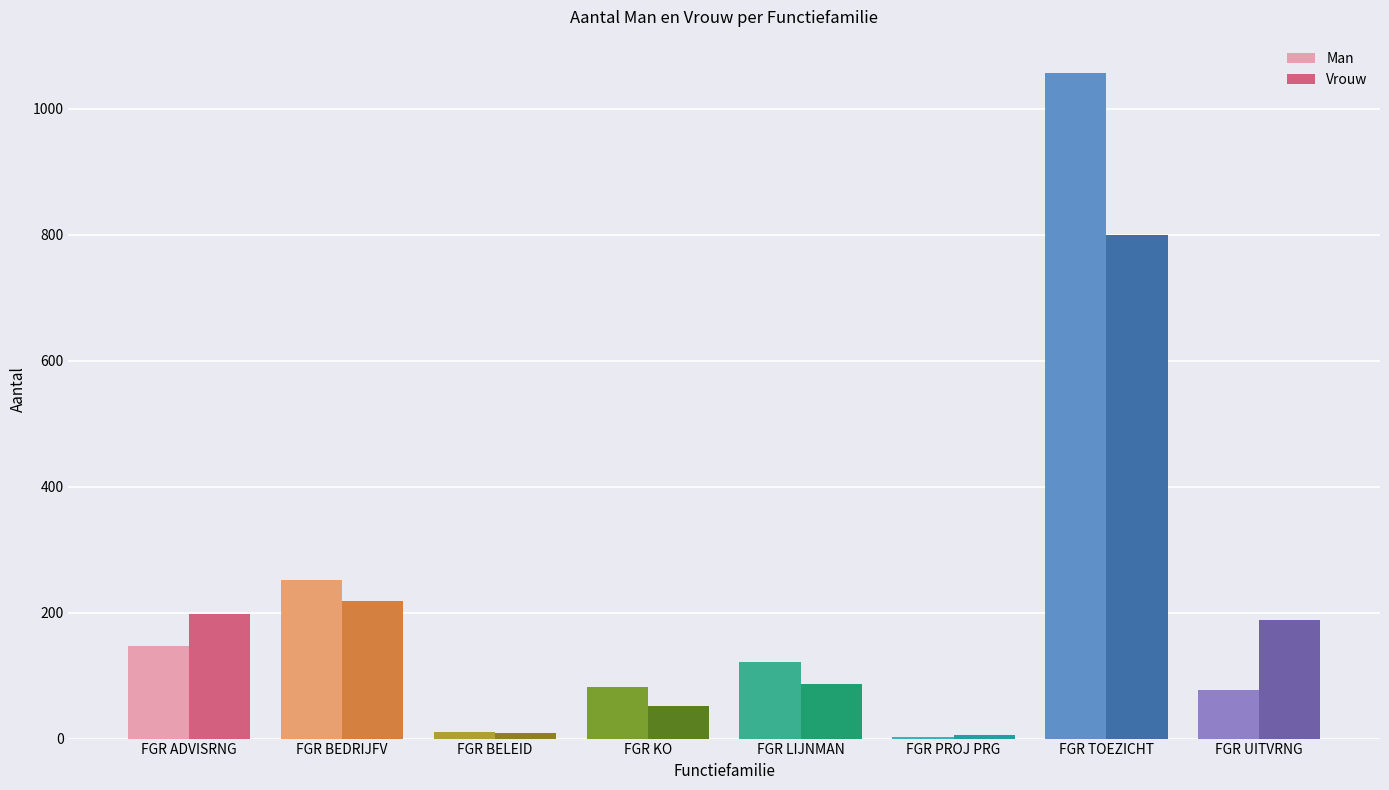

Between FGR ADVISRNG and FGR TOEZICHT, which series saw the biggest shift?

Man